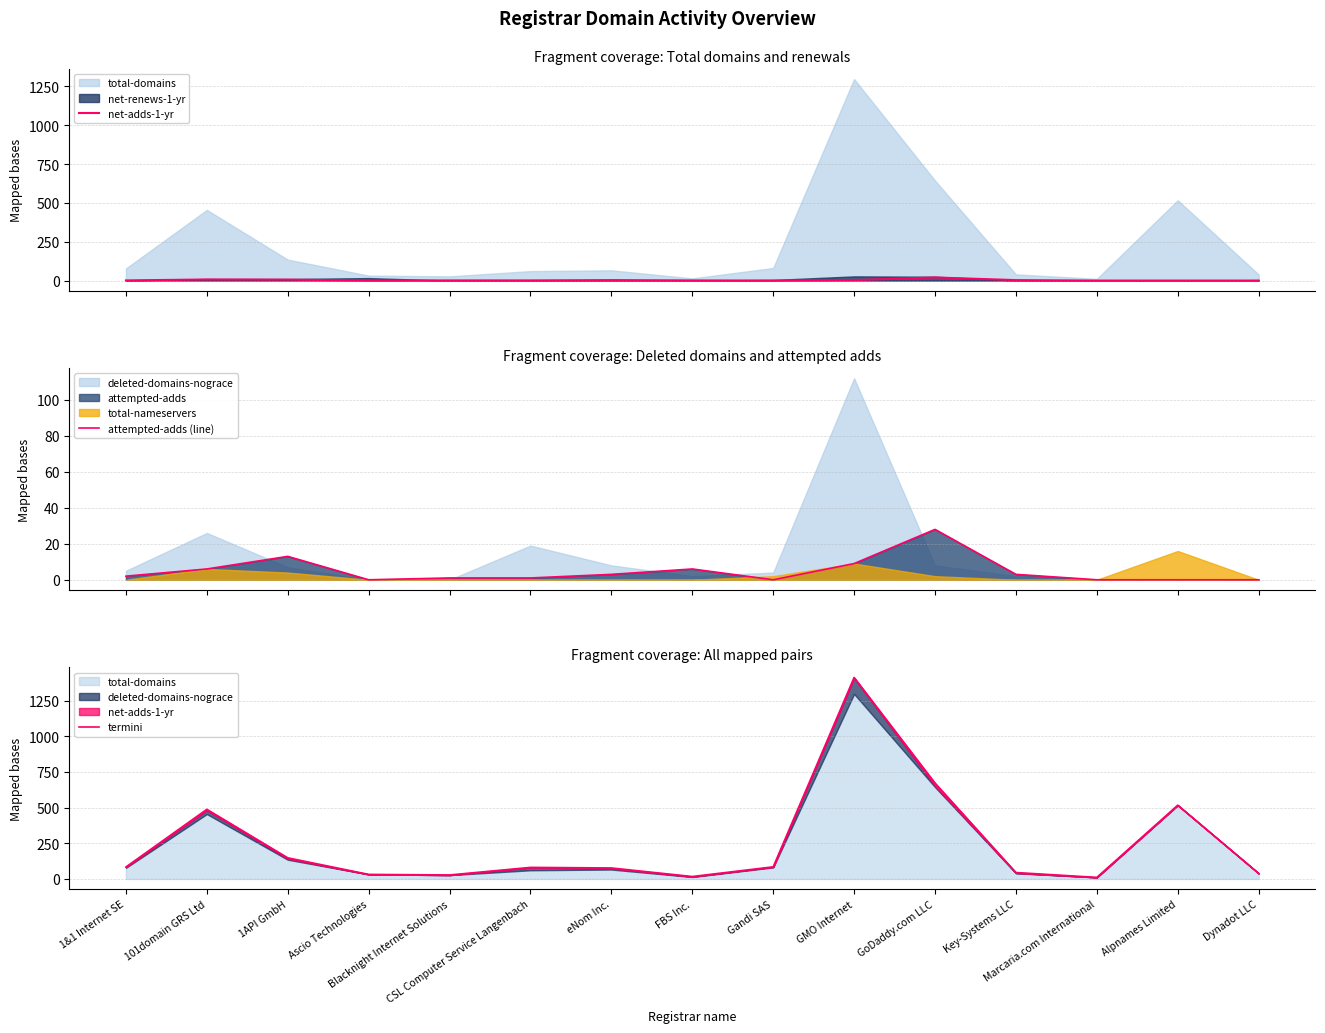

Which series changed the most between 101domain GRS Ltd and CSL Computer Service Langenbach?

termini